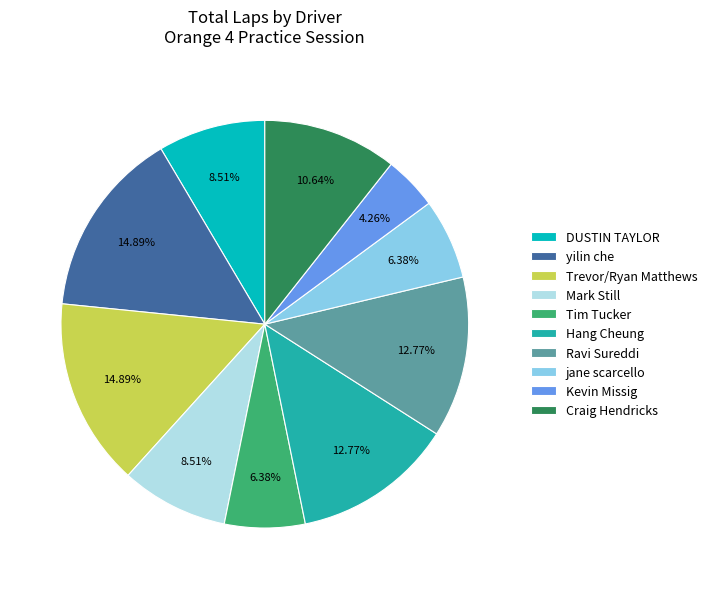

Does any single category account for the majority?

No